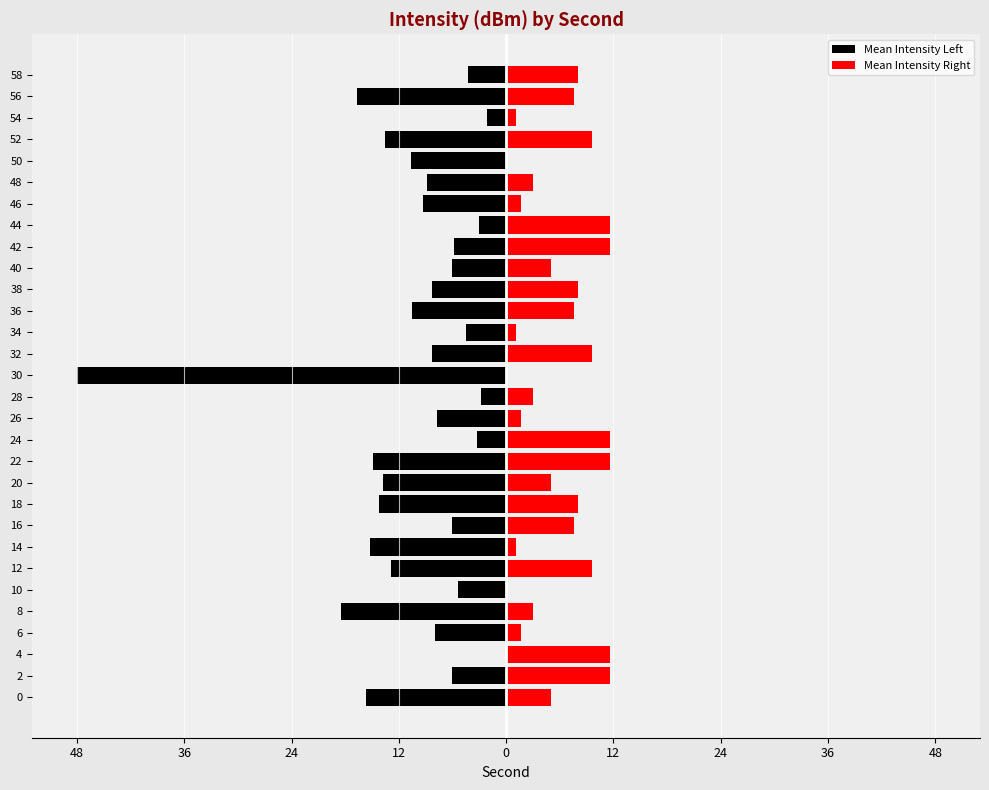

How many categories are shown in the chart?

30